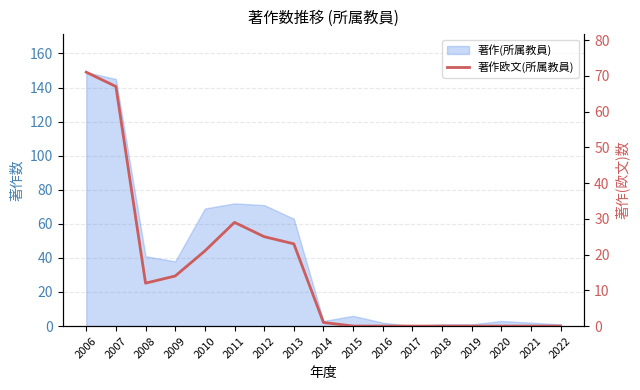

Reading right to left, list all the values displayed in this chart.

0	0	0	0	0	0	0	0	1	23	25	29	21	14	12	67	71